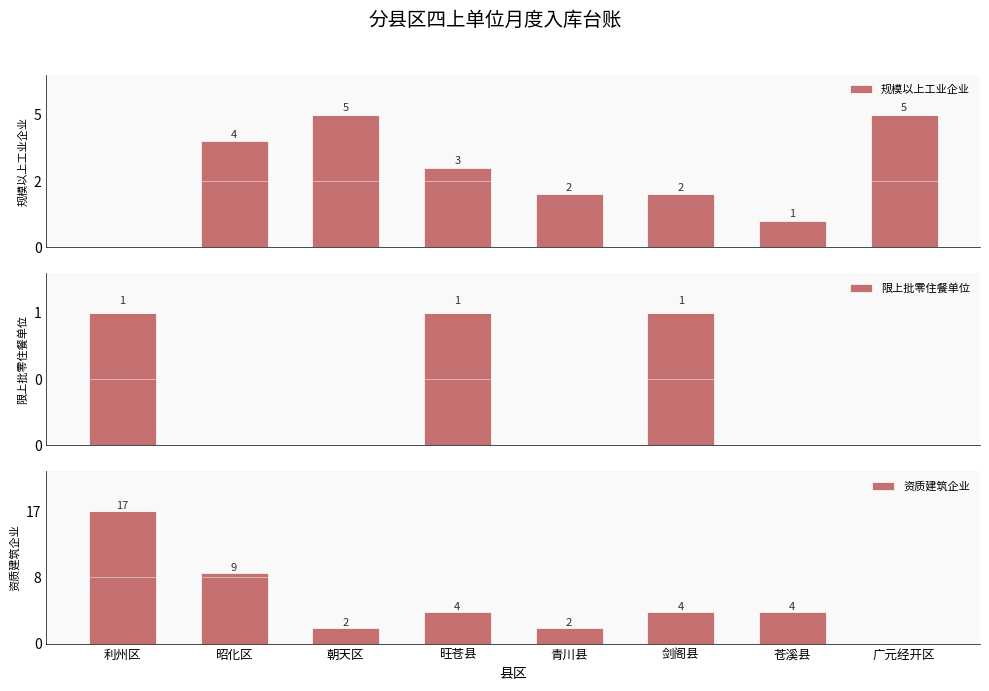

Reading right to left, what are all the values shown in this chart?

规模以上工业企业: 广元经开区=5	苍溪县=1	剑阁县=2	青川县=2	旺苍县=3	朝天区=5	昭化区=4	利州区=0
限上批零住餐单位: 广元经开区=0	苍溪县=0	剑阁县=1	青川县=0	旺苍县=1	朝天区=0	昭化区=0	利州区=1
资质建筑企业: 广元经开区=0	苍溪县=4	剑阁县=4	青川县=2	旺苍县=4	朝天区=2	昭化区=9	利州区=17